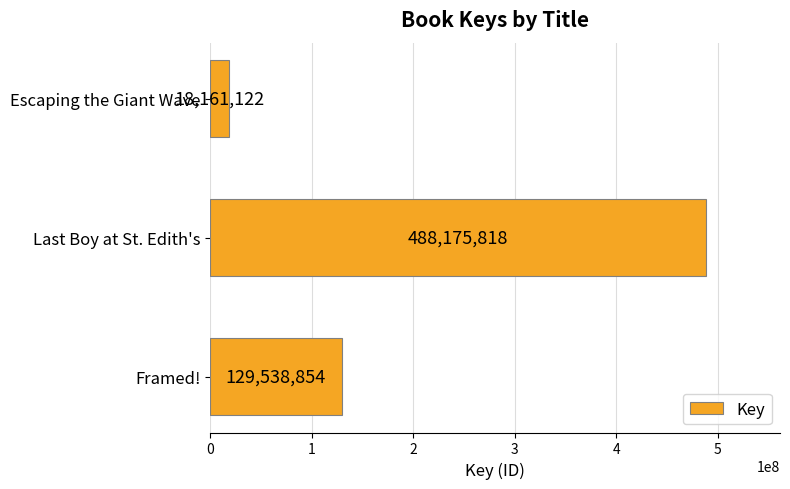

What is the maximum value shown in the chart?

488175818